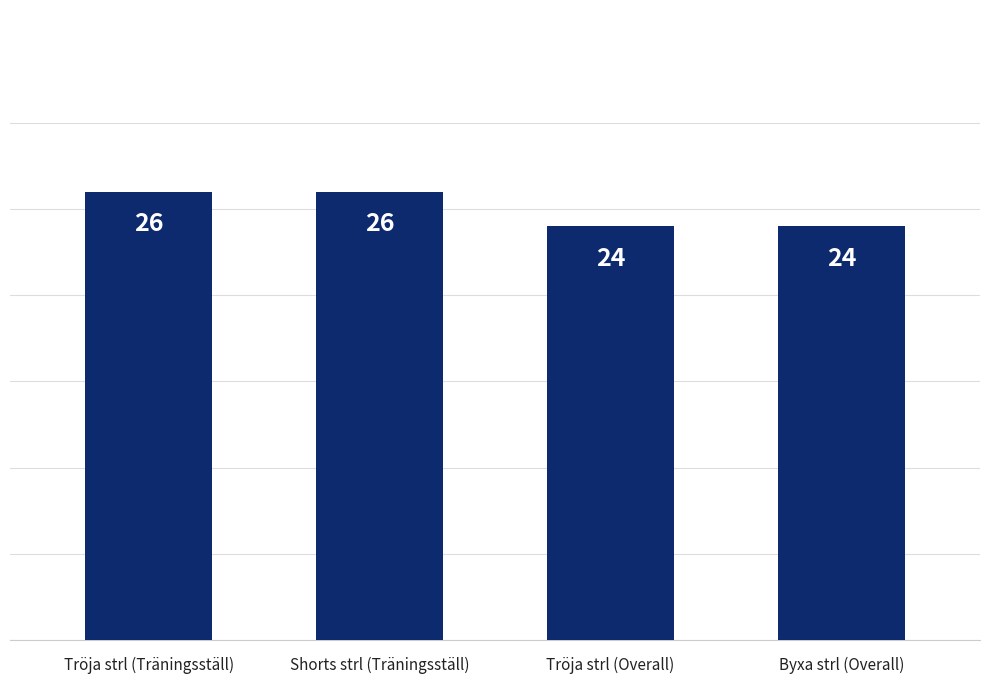

Which has a higher value, Tröja strl (Träningsställ) or Tröja strl (Overall)?

Tröja strl (Träningsställ)